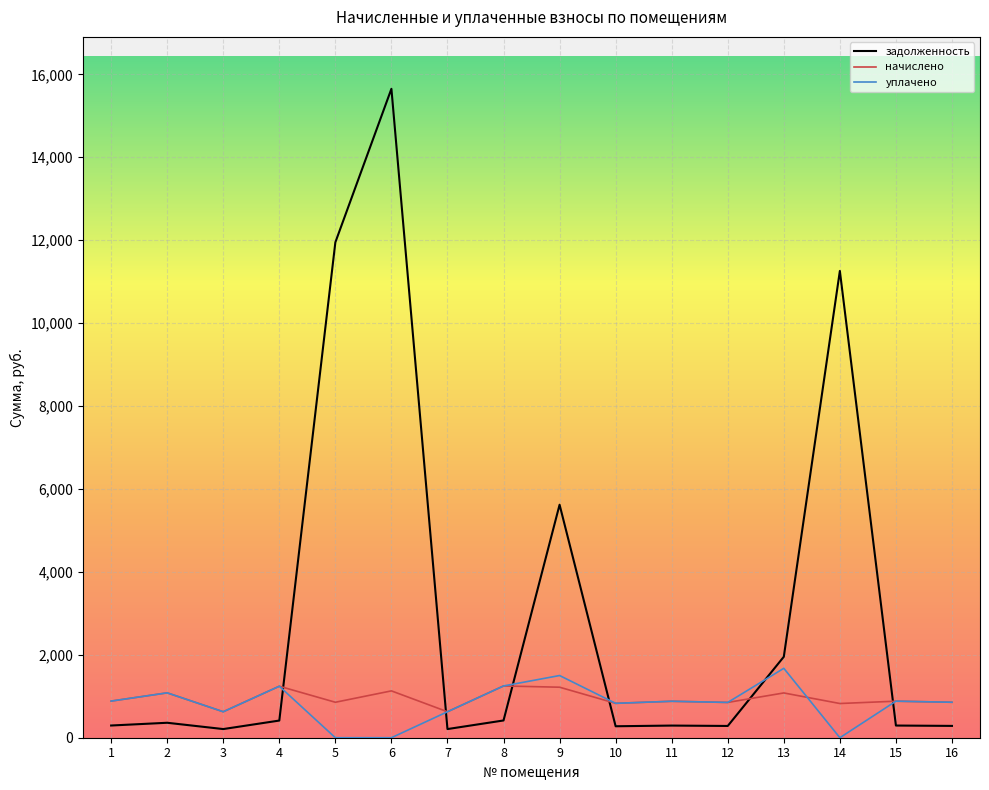

What is the highest value of the уплачено series?

1673.9